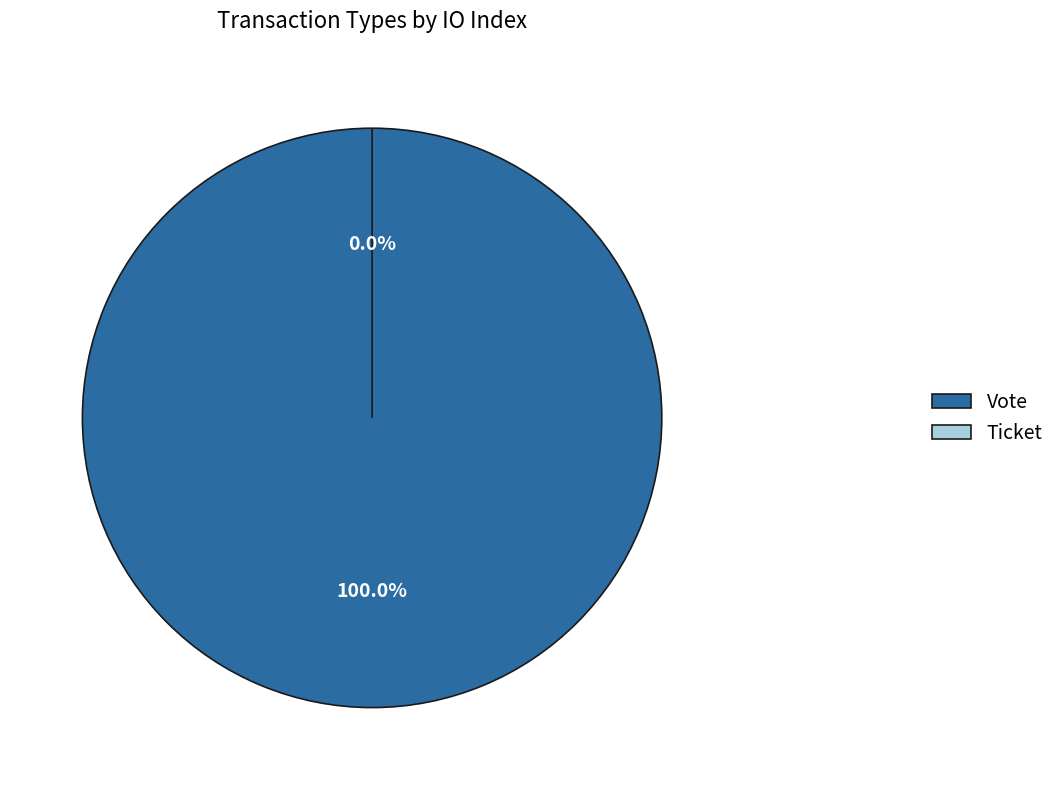

Which has a higher value, Vote or Ticket?

Vote